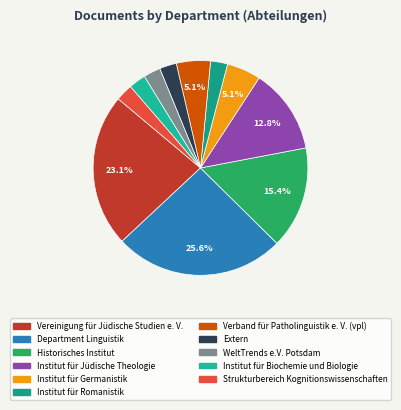

Between Strukturbereich Kognitionswissenschaften and Historisches Institut, which is larger?

Historisches Institut